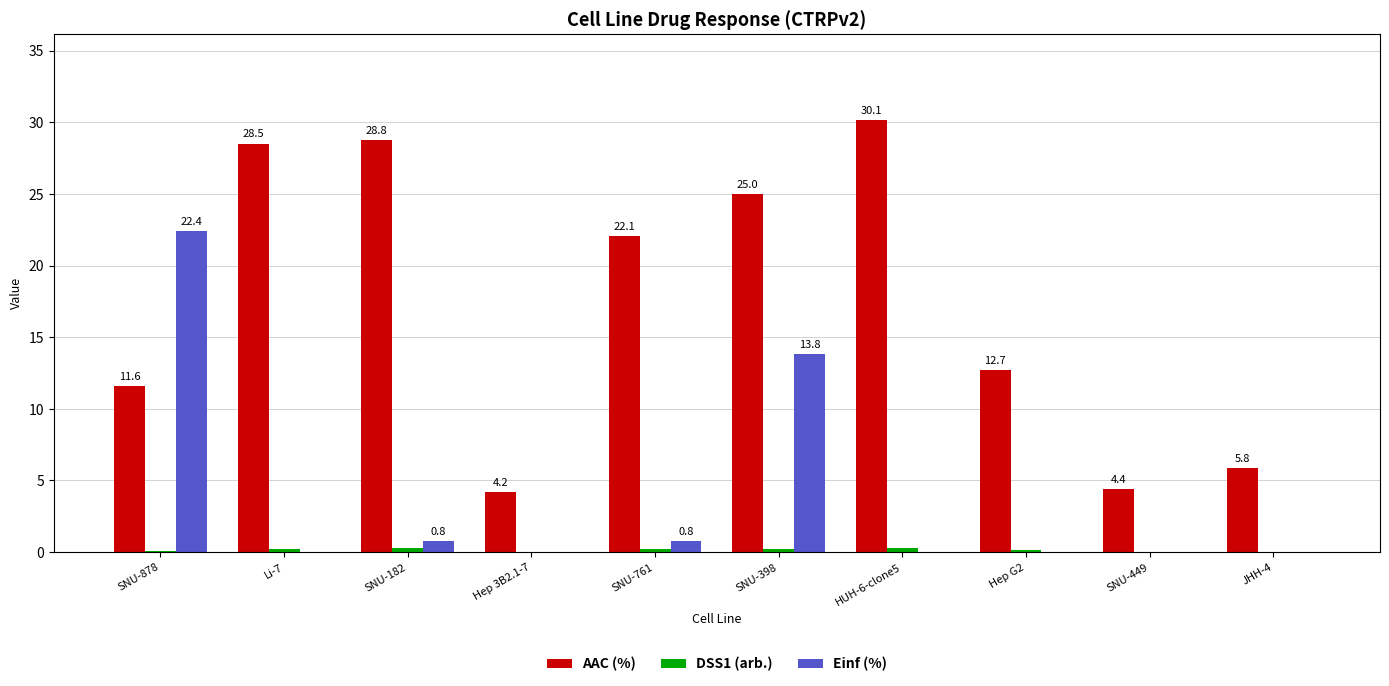

What is the average value of the AAC (%) series?

17.3